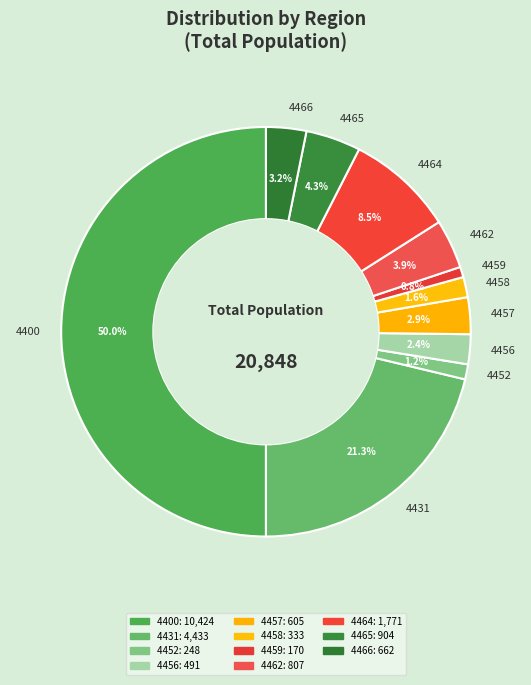

Which slice is the largest?

4400